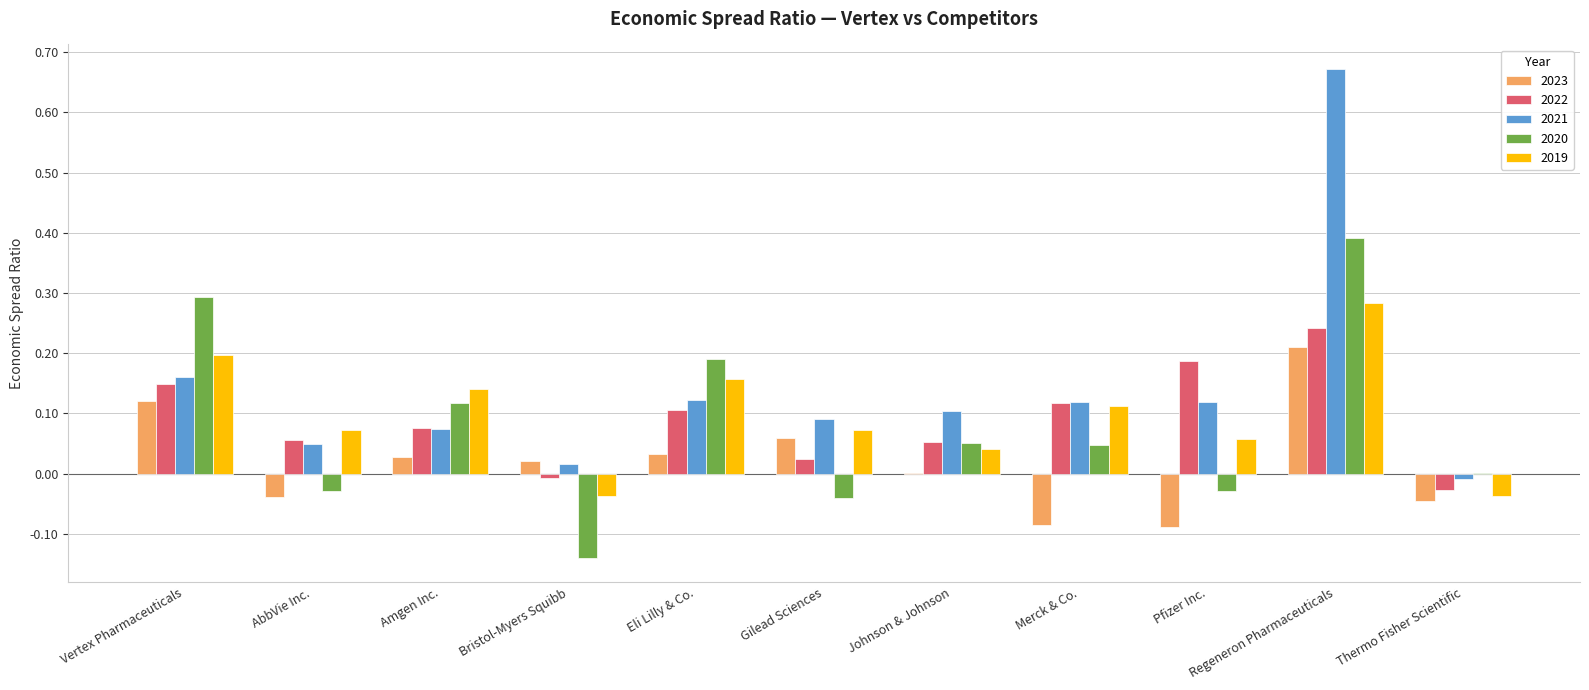

Which series has the largest total across all categories?

2021